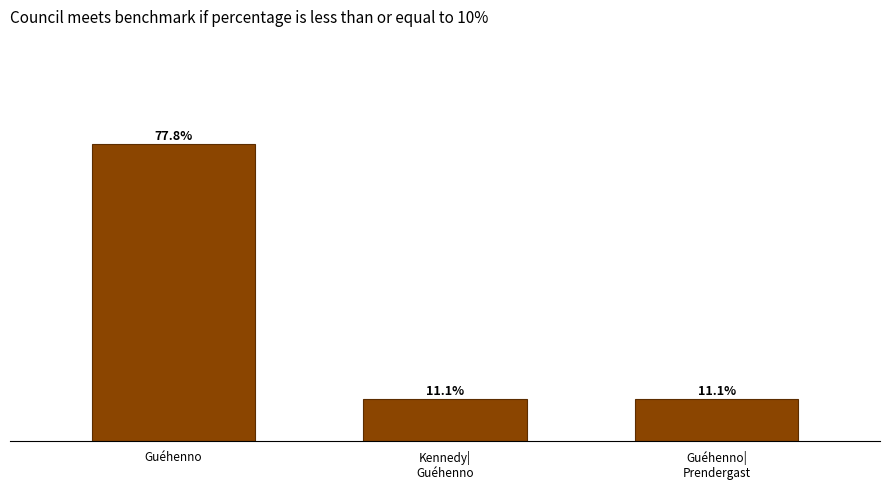

At which category does the chart reach its peak across all series?

Guéhenno